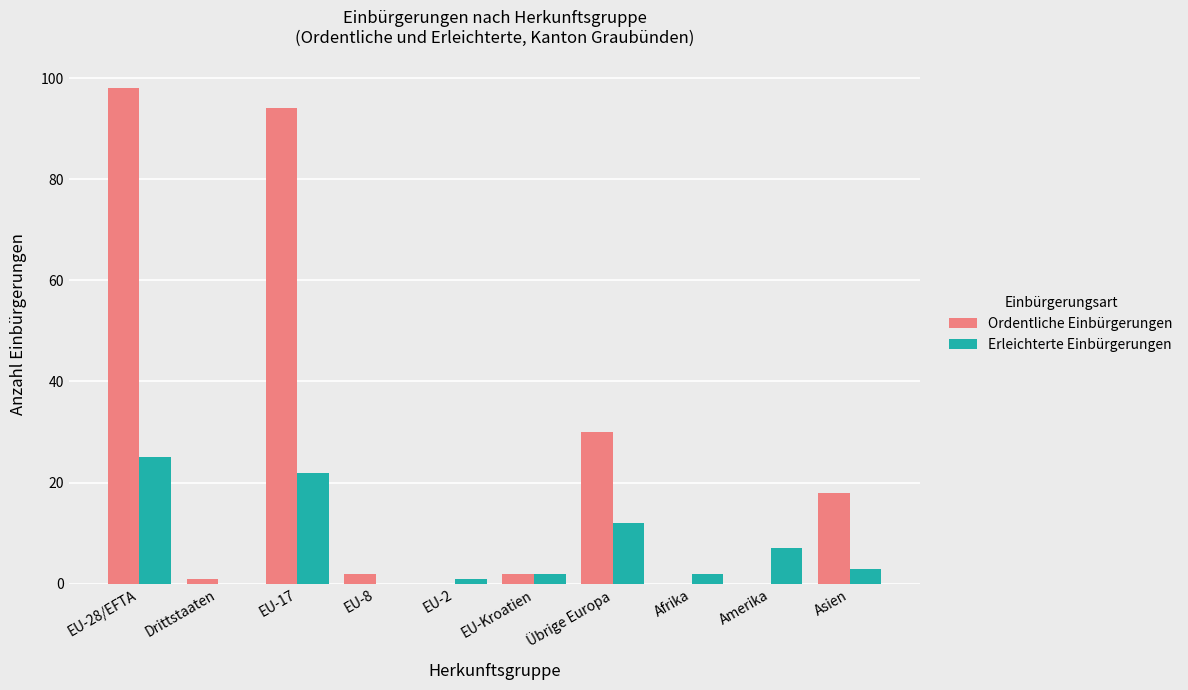

Between Übrige Europa and Asien, which series saw the biggest shift?

Ordentliche Einbürgerungen